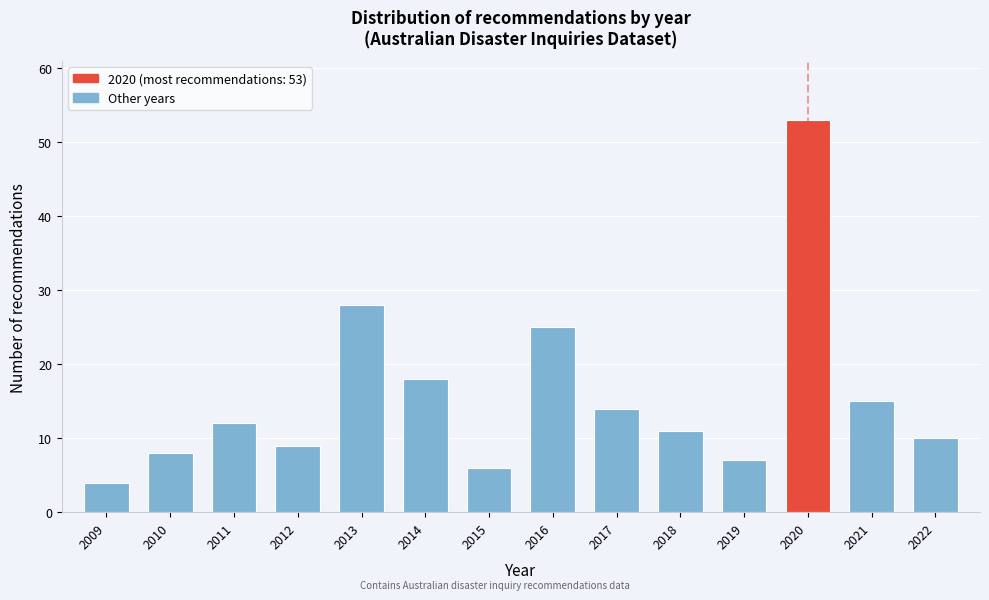

Reading right to left, transcribe all the data shown in this chart.

10	15	53	7	11	14	25	6	18	28	9	12	8	4